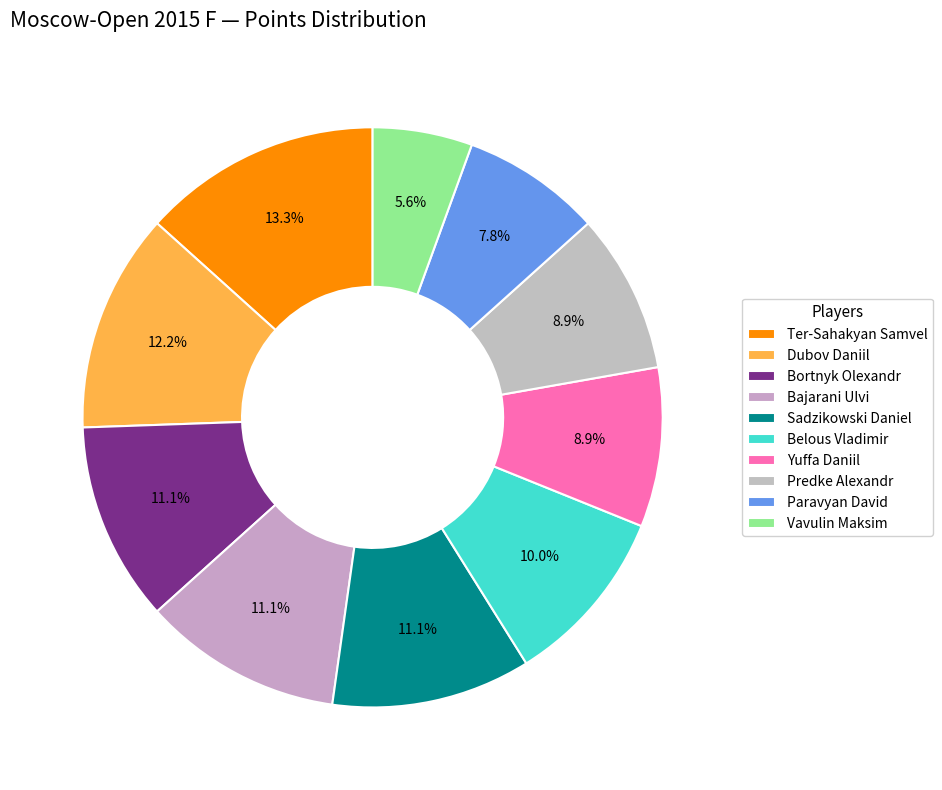

Does Bortnyk Olexandr represent more than half of the total?

No